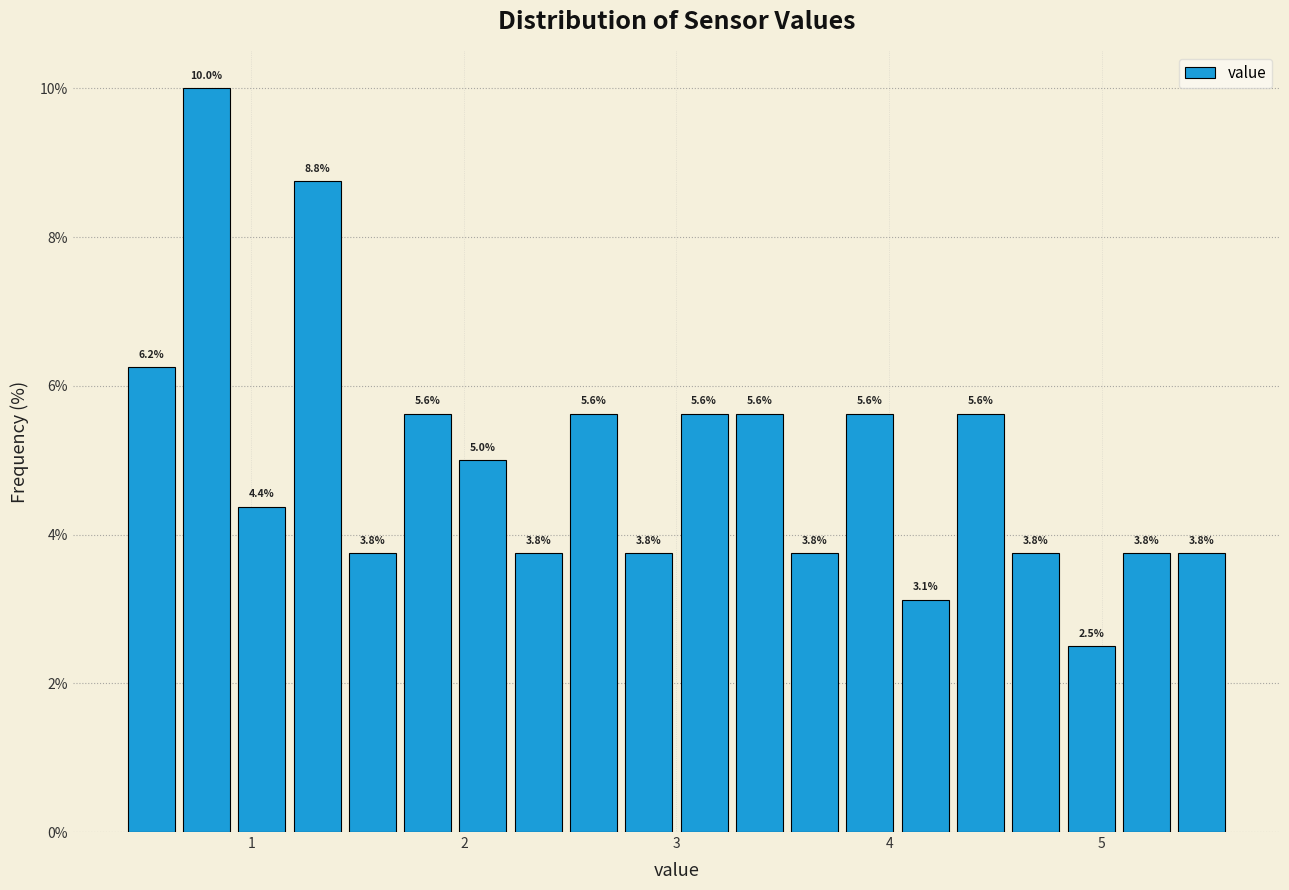

Around what value on the x-axis is the tallest bar? Give the approximate position of its centre, as read against the axis.

0.8